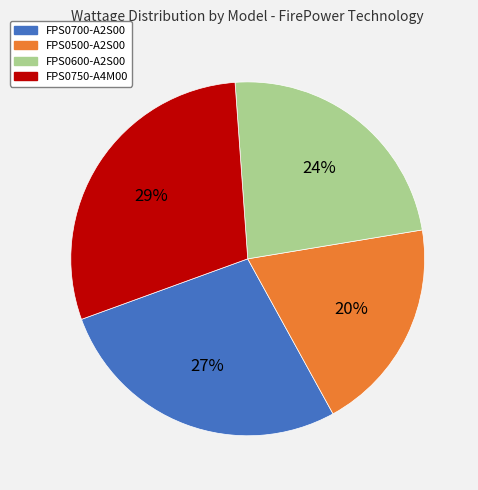

Which has a higher value, FPS0700-A2S00 or FPS0500-A2S00?

FPS0700-A2S00